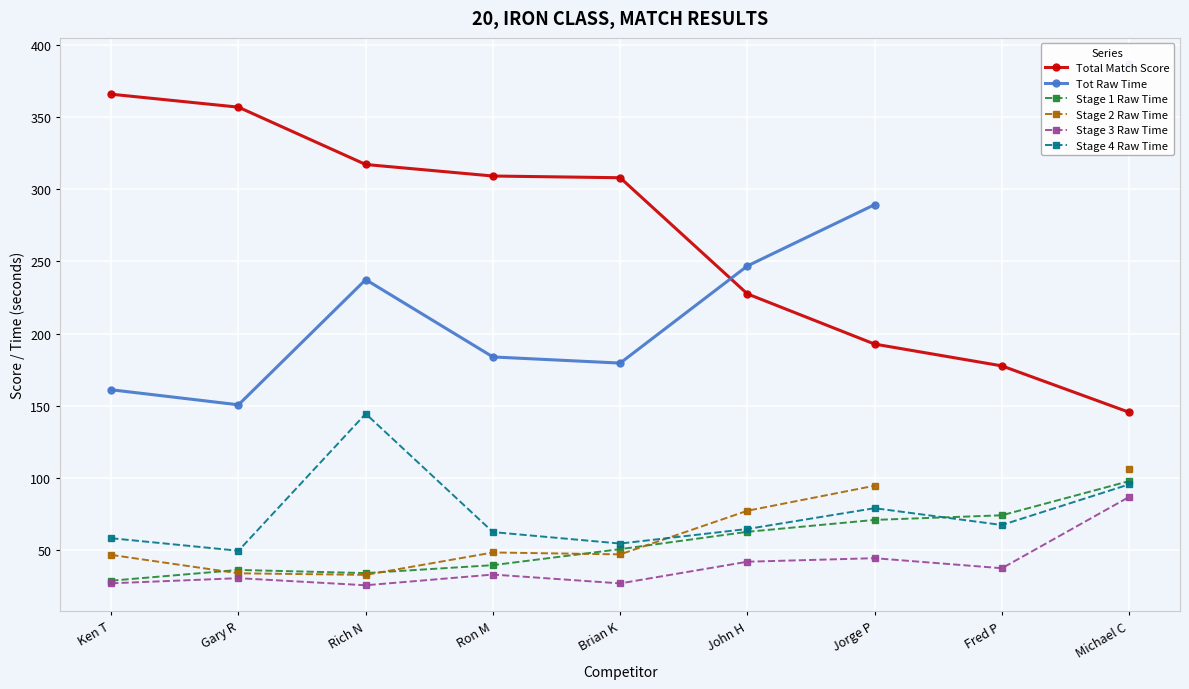

The value of Stage 2 Raw Time at Ron M is 48.5. True or false?

True